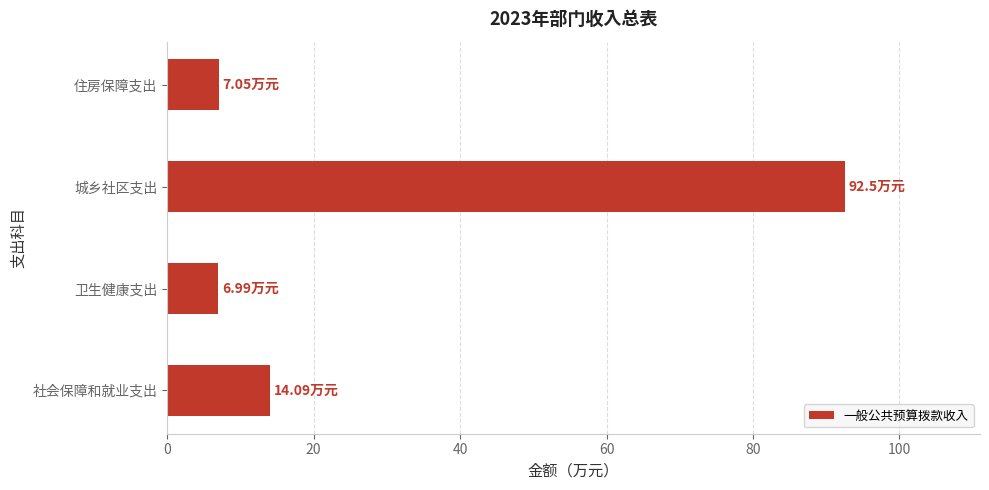

What is the change in value from 社会保障和就业支出 to 卫生健康支出?

-7.1